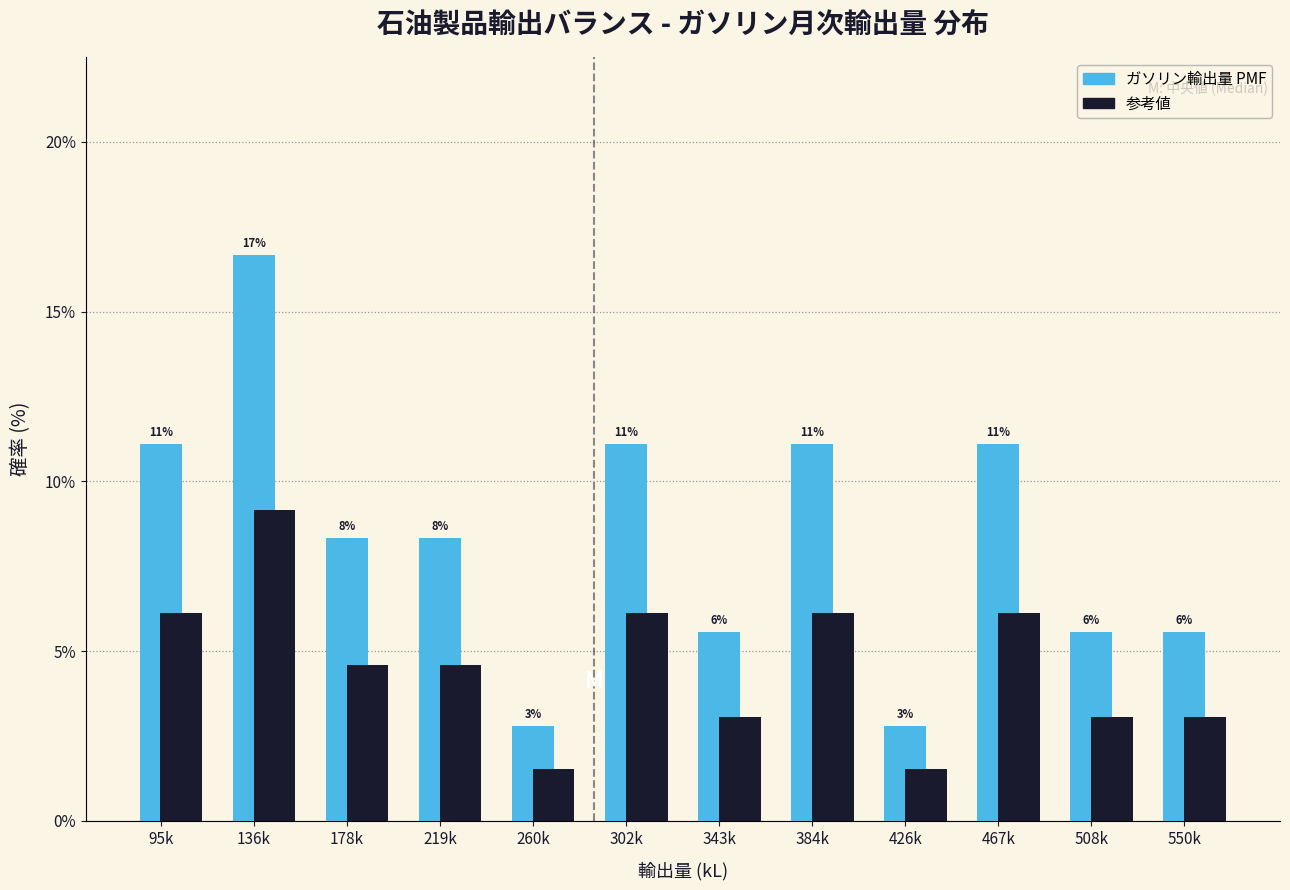

Does the chart contain any negative values?

No